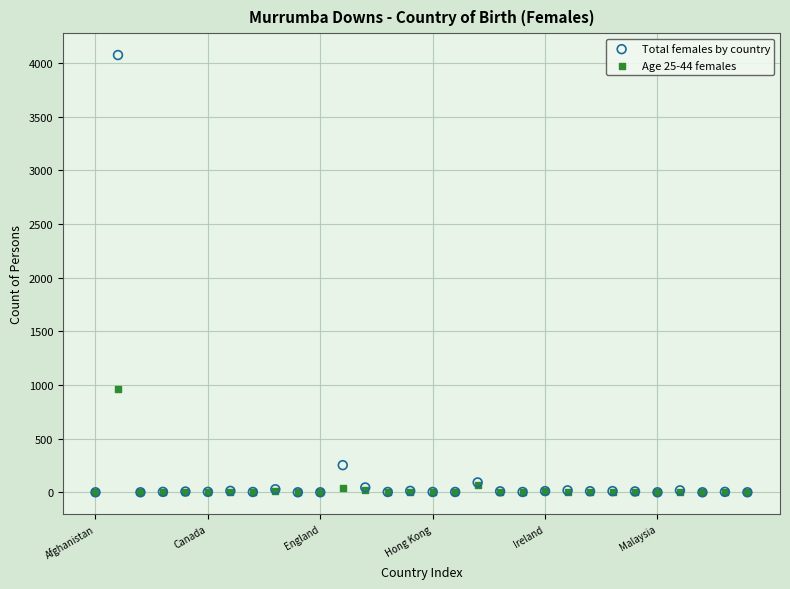

In the Total females by country series, what Y value is closest to 2038?

253